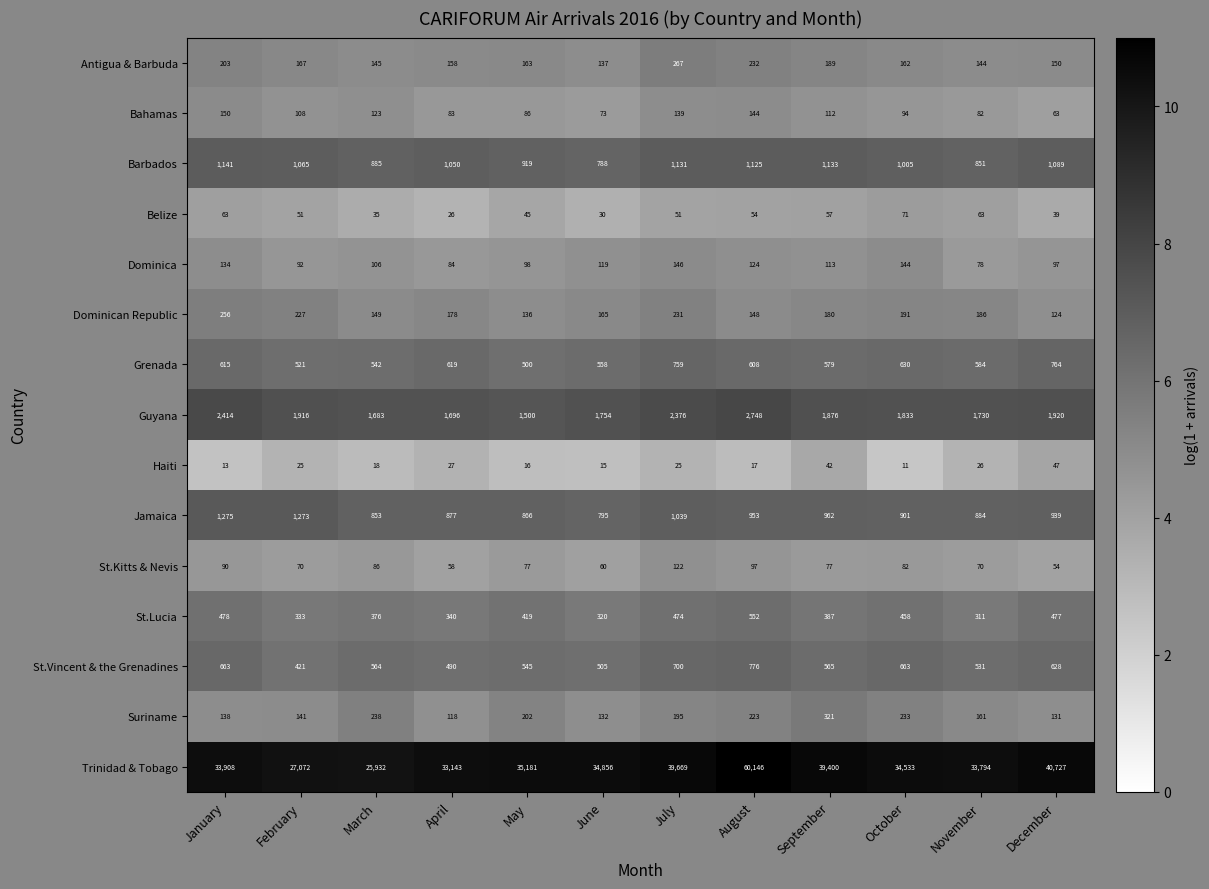

What is the total value across all series at August?

67947